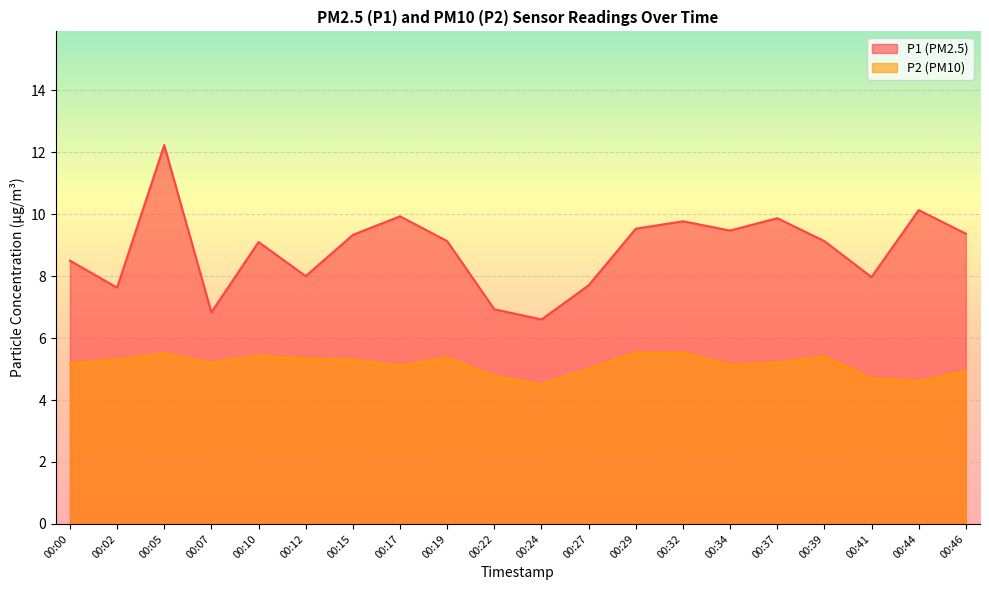

At which category does P1 reach its first local valley?

00:02